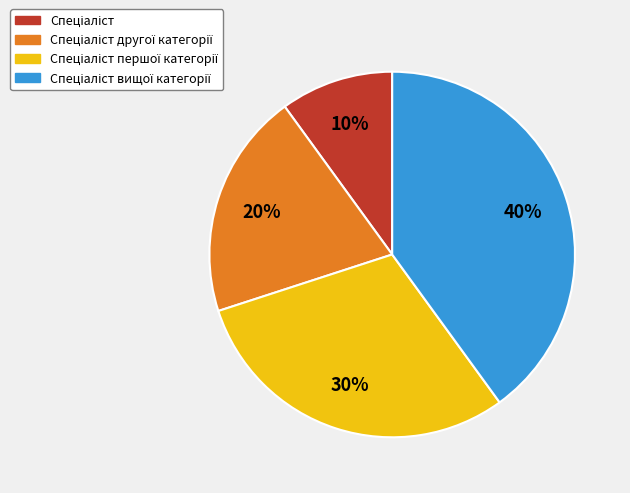

Is there any slice that represents more than half of the pie?

No